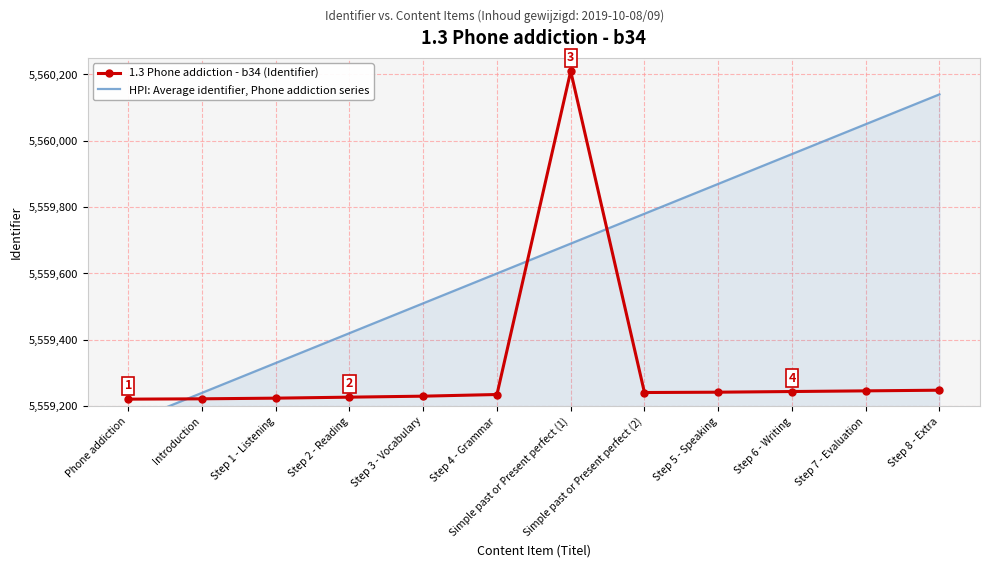

Is it true that 1.3 Phone addiction - b34 (Identifier) equals 8527752 at Phone addiction?

False